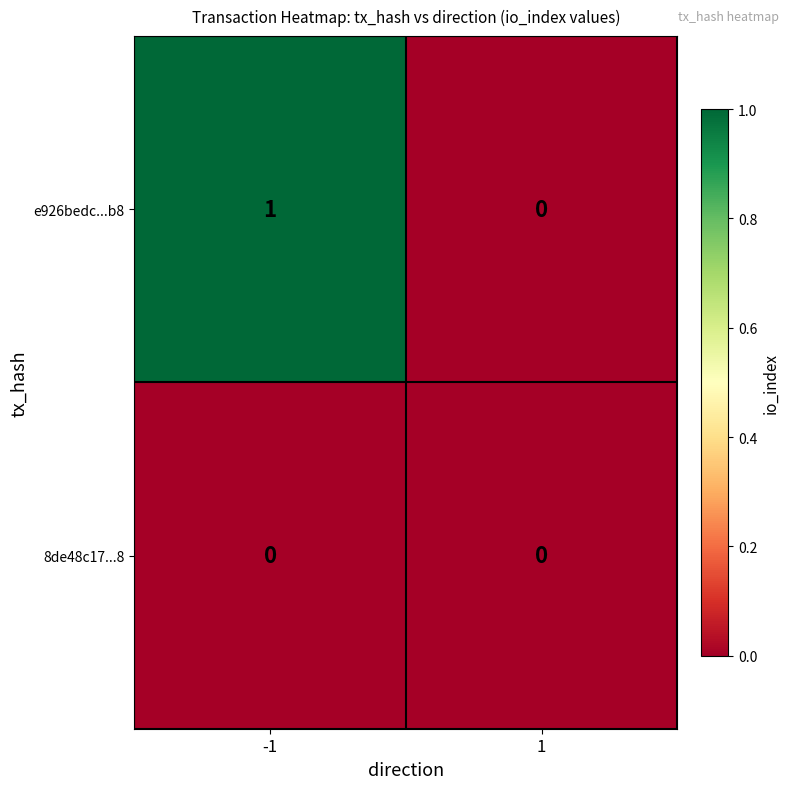

Rank the series by their average value, from highest to lowest.

e926bedc...b8, 8de48c17...8